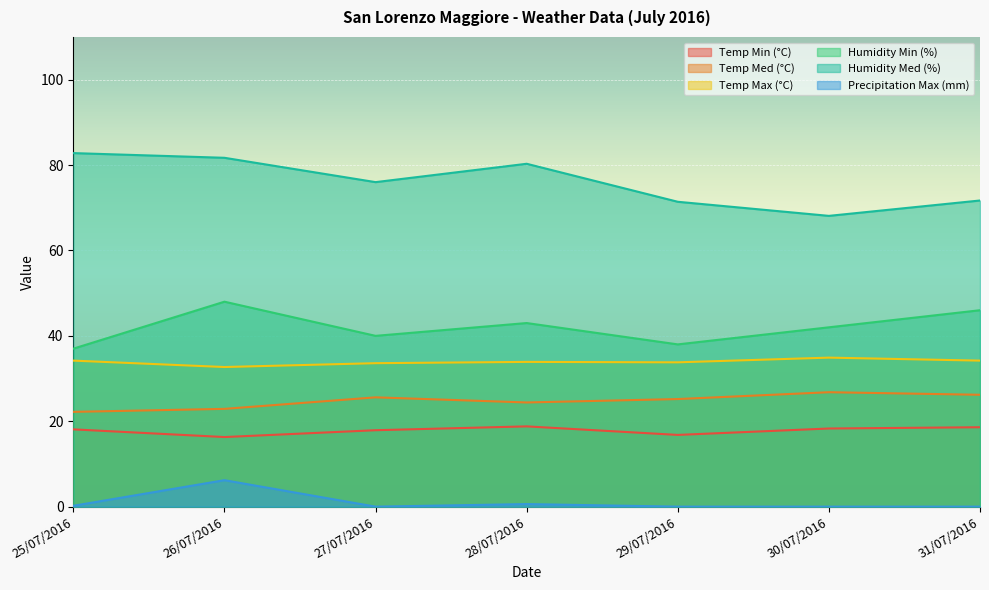

What is the spread (max minus min) of values at 30/07/2016?

68.1